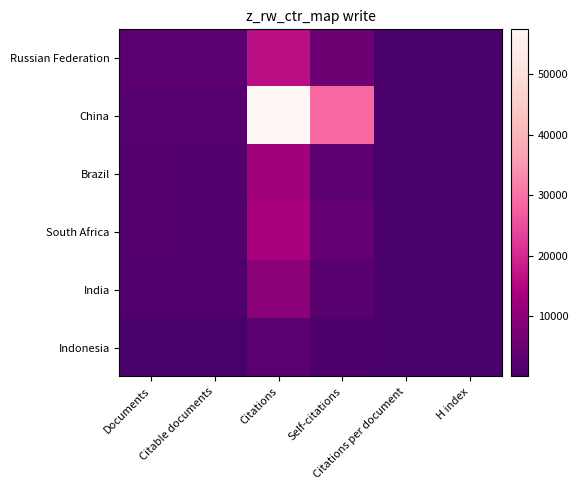

Reading right to left, what are all the values shown in this chart?

Russian Federation: H index=192.0	Citations per document=5.3	Self-citations=5477.0	Citations=16304.0	Citable documents=2996.0	Documents=3049.0
China: H index=396.0	Citations per document=26.2	Self-citations=28840.0	Citations=57475.0	Citable documents=2107.0	Documents=2190.0
Brazil: H index=200.0	Citations per document=7.8	Self-citations=3173.0	Citations=12931.0	Citable documents=1530.0	Documents=1651.0
South Africa: H index=193.0	Citations per document=8.6	Self-citations=4075.0	Citations=13810.0	Citable documents=1483.0	Documents=1613.0
India: H index=170.0	Citations per document=9.3	Self-citations=2356.0	Citations=9546.0	Citable documents=950.0	Documents=1025.0
Indonesia: H index=76.0	Citations per document=8.5	Self-citations=765.0	Citations=2931.0	Citable documents=332.0	Documents=346.0